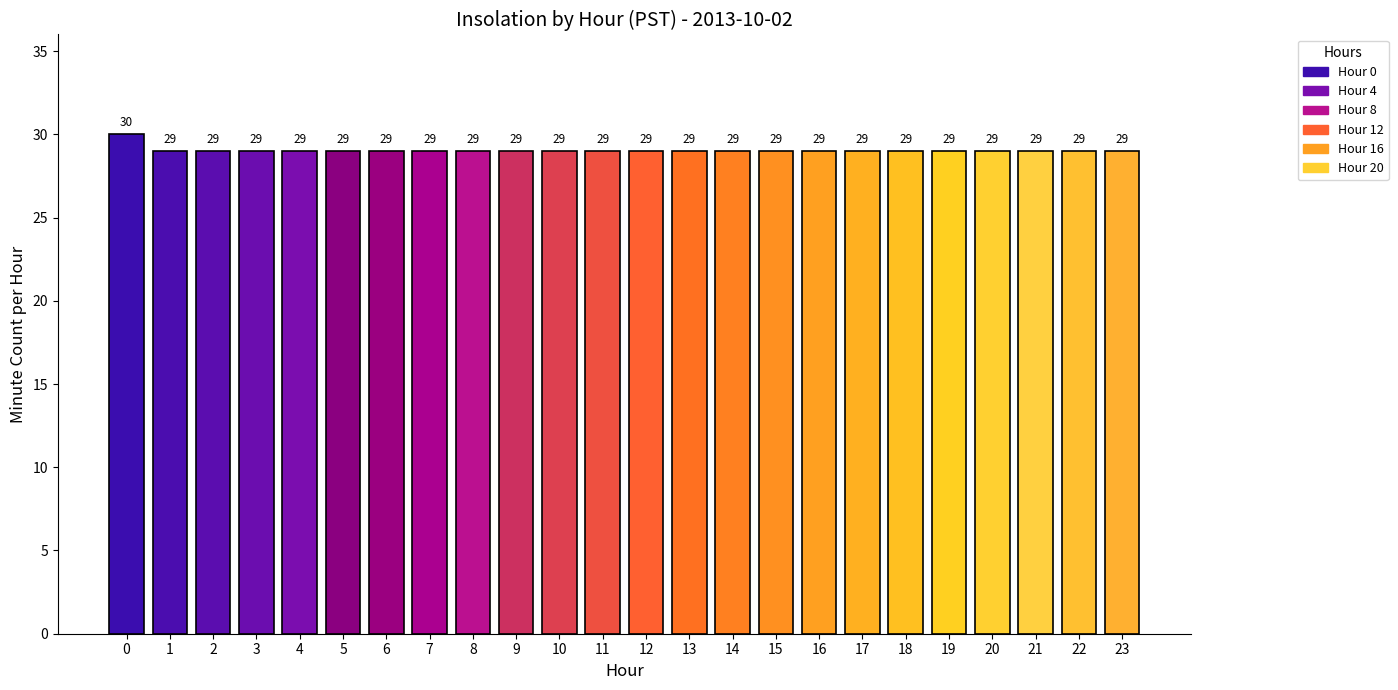

Reading left to right, what are all the values shown in this chart?

30	29	29	29	29	29	29	29	29	29	29	29	29	29	29	29	29	29	29	29	29	29	29	29